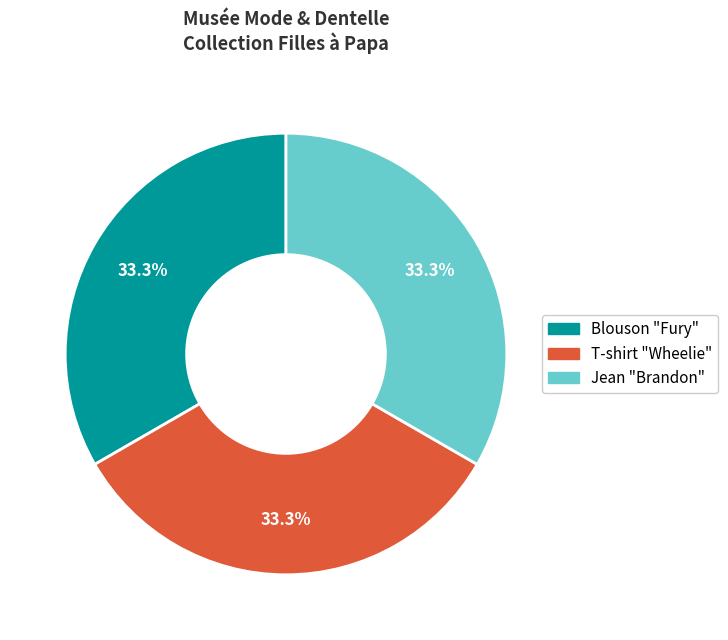

What percentage is NOT represented by Blouson "Fury"?

66.7%